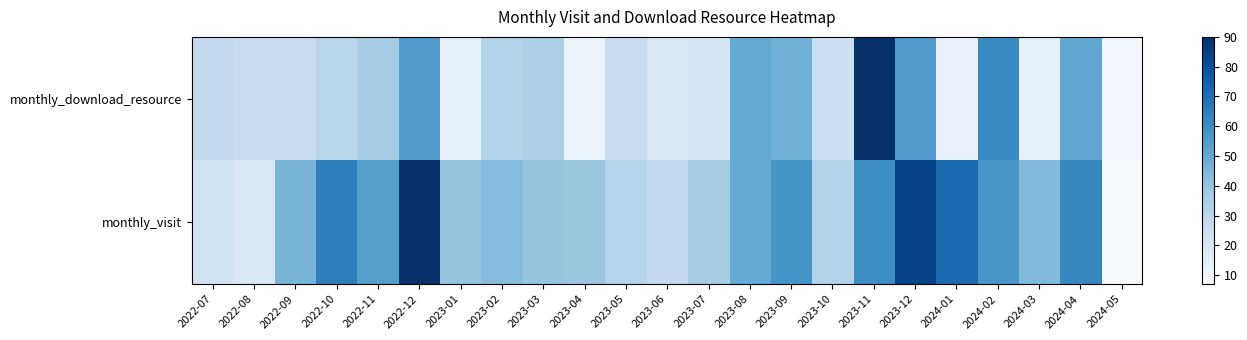

At 2022-12, list the series in order from largest to smallest.

monthly_visit, monthly_download_resource